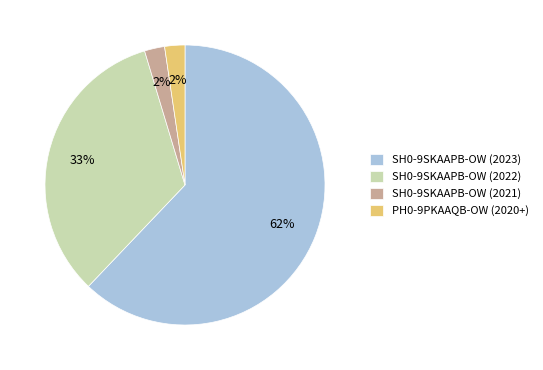

Which slice is the largest?

SH0-9SKAAPB-OW (2023)